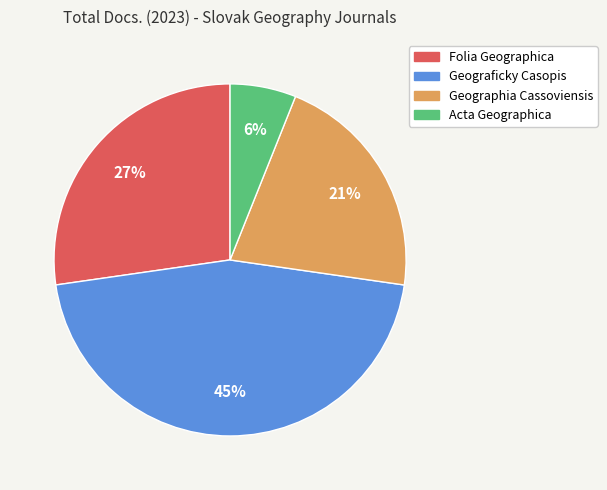

Rank the categories by value from lowest to highest.

Acta Geographica, Geographia Cassoviensis, Folia Geographica, Geograficky Casopis